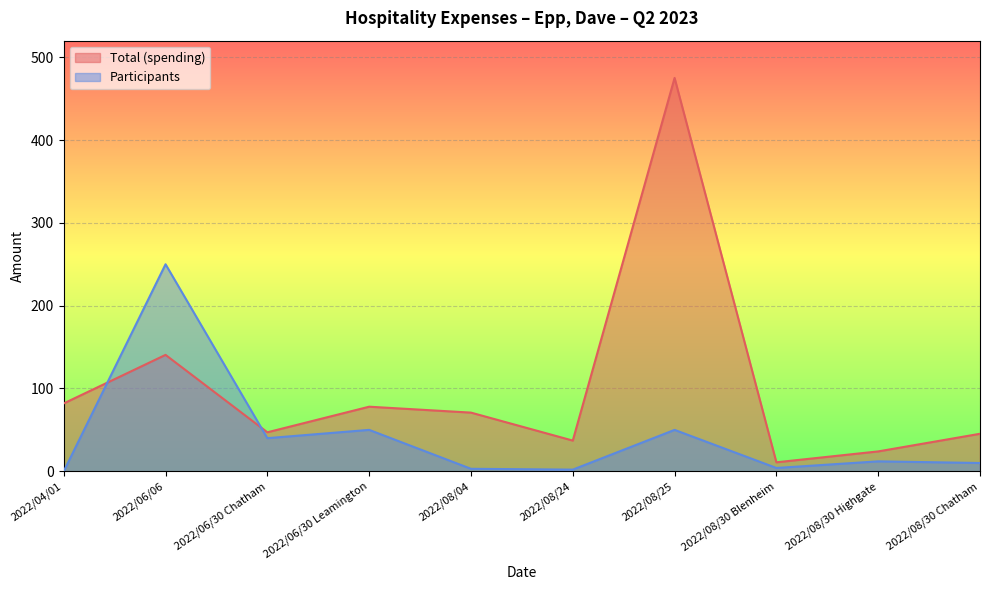

What is the difference between the Total (spending) values at 2022/06/30 Chatham and 2022/08/04?

23.8